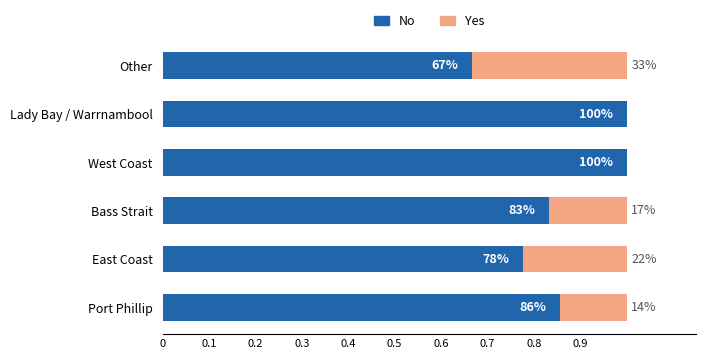

What is the value of the Yes bar at the 1st from the left?

0.1